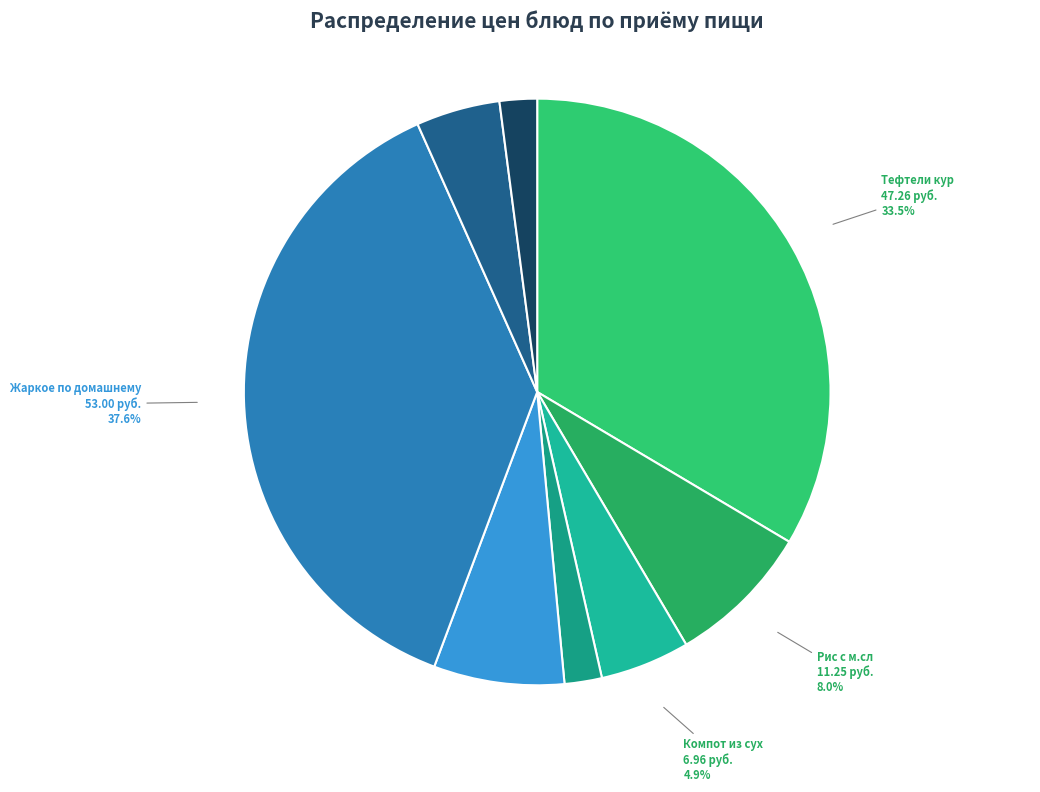

Does Жаркое по домашнему represent more than half of the total?

No